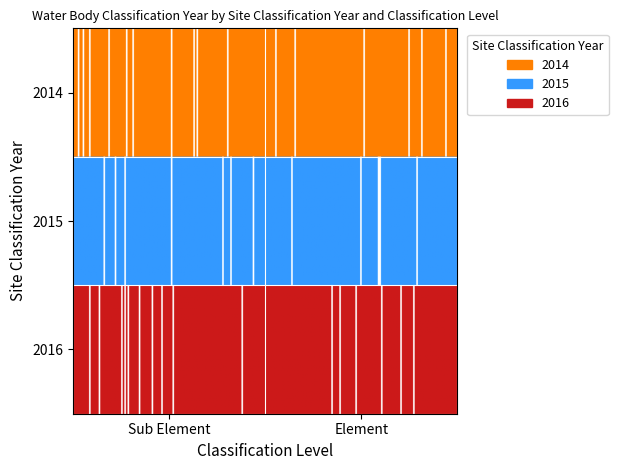

At which label does Element first exceed 2015?

2016